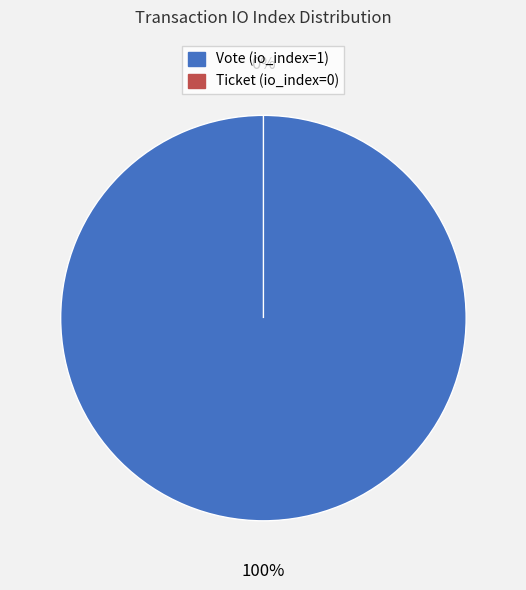

Rank the categories by value from lowest to highest.

Ticket (io_index=0), Vote (io_index=1)